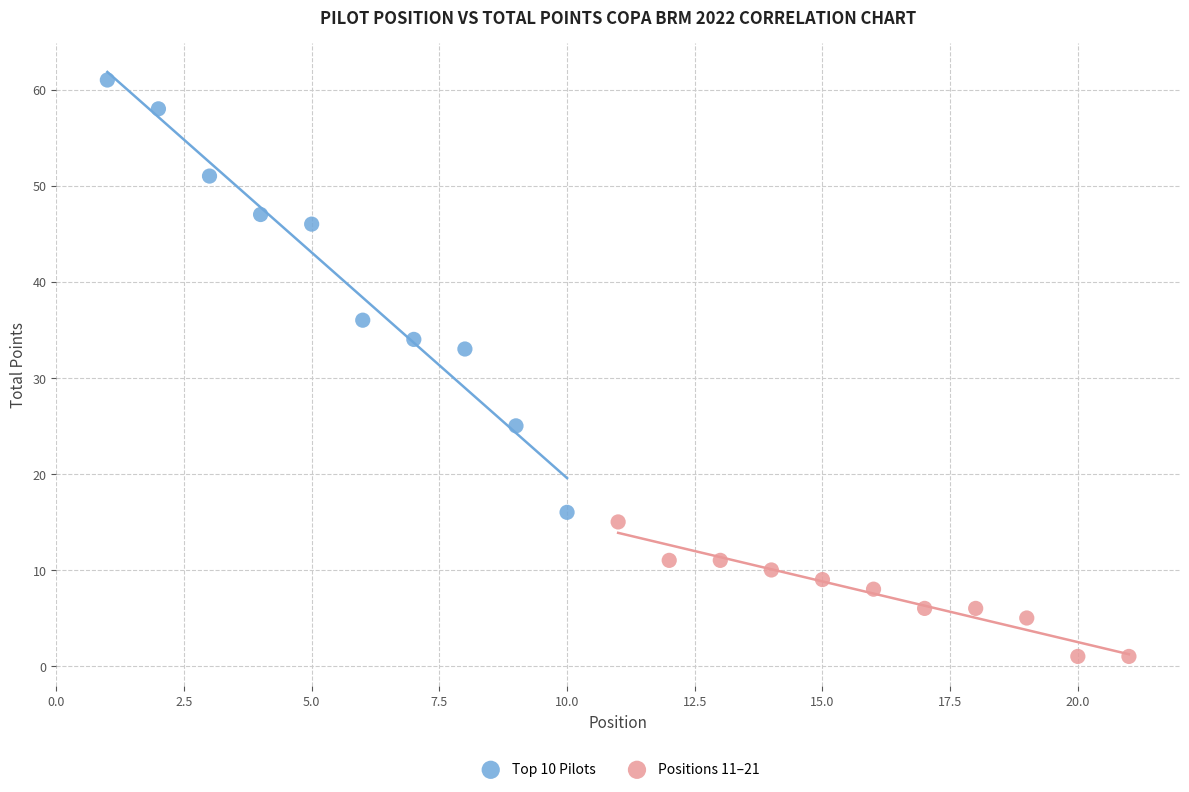

What are all the series names shown in the legend?

Top 10 Pilots, Positions 11–21